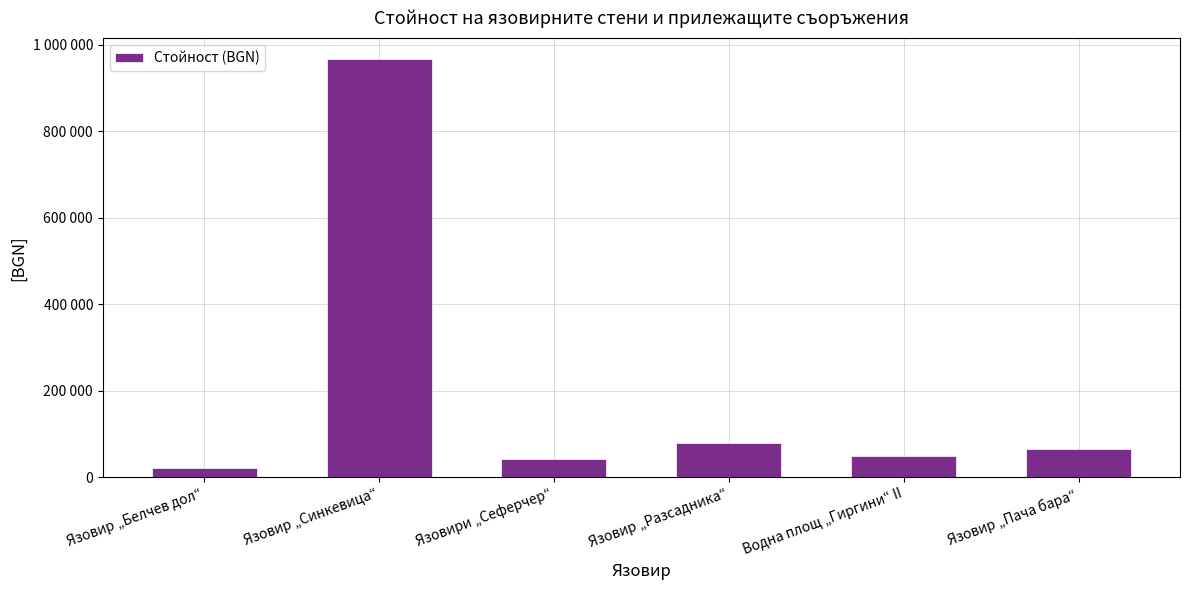

Read the value at Язовир „Синкевица“.

966700.9